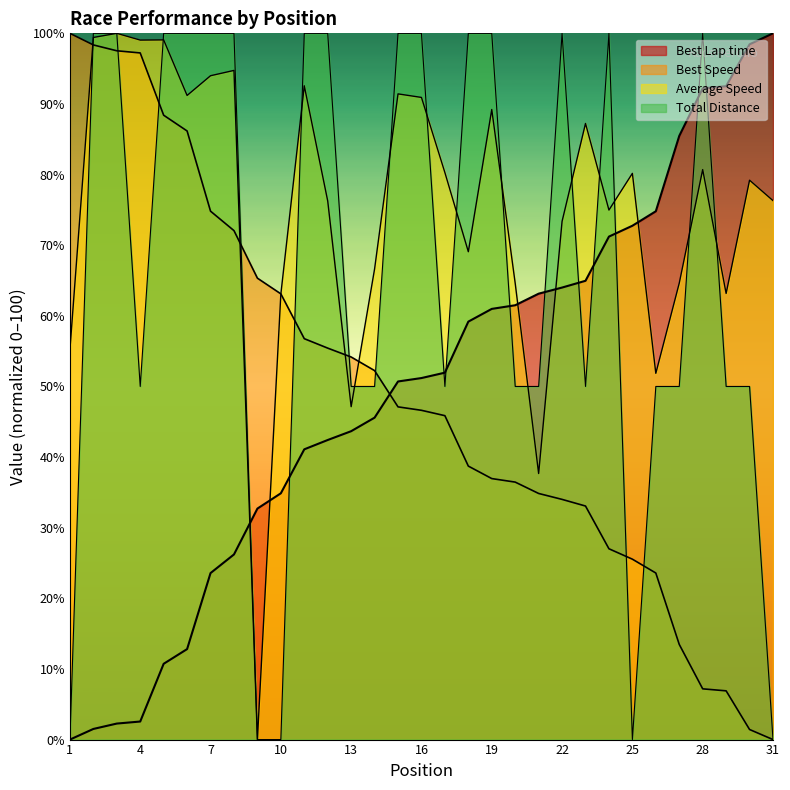

Does the chart display data point markers on the line(s)?

No